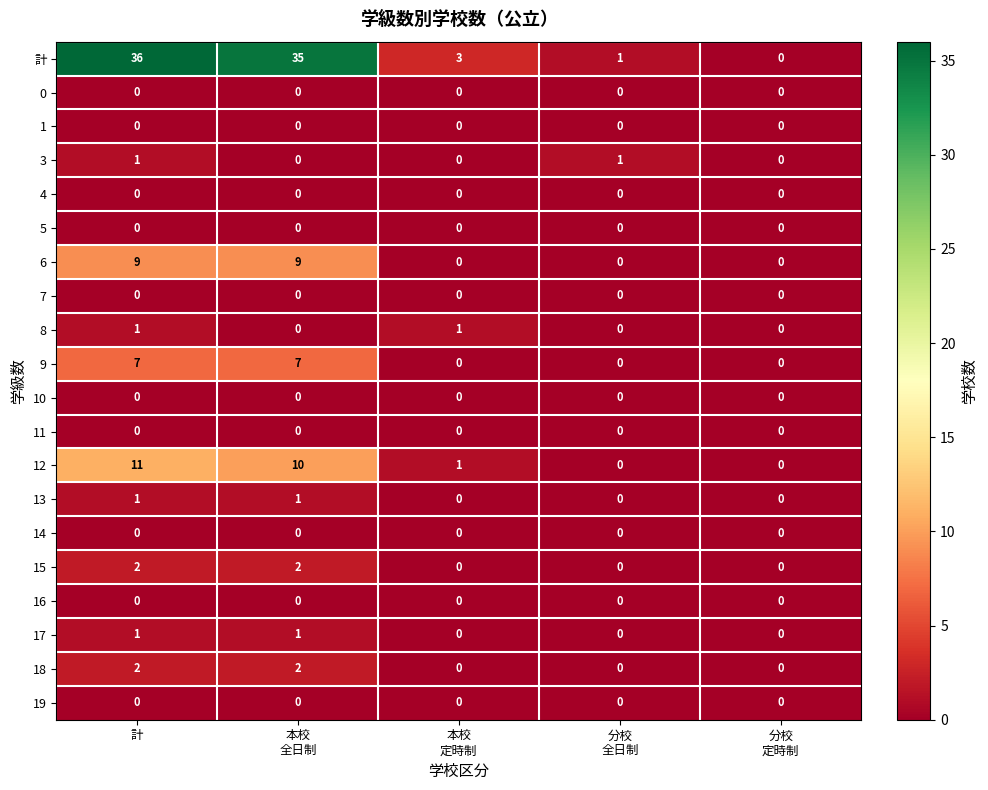

How many data points does each series have?

5